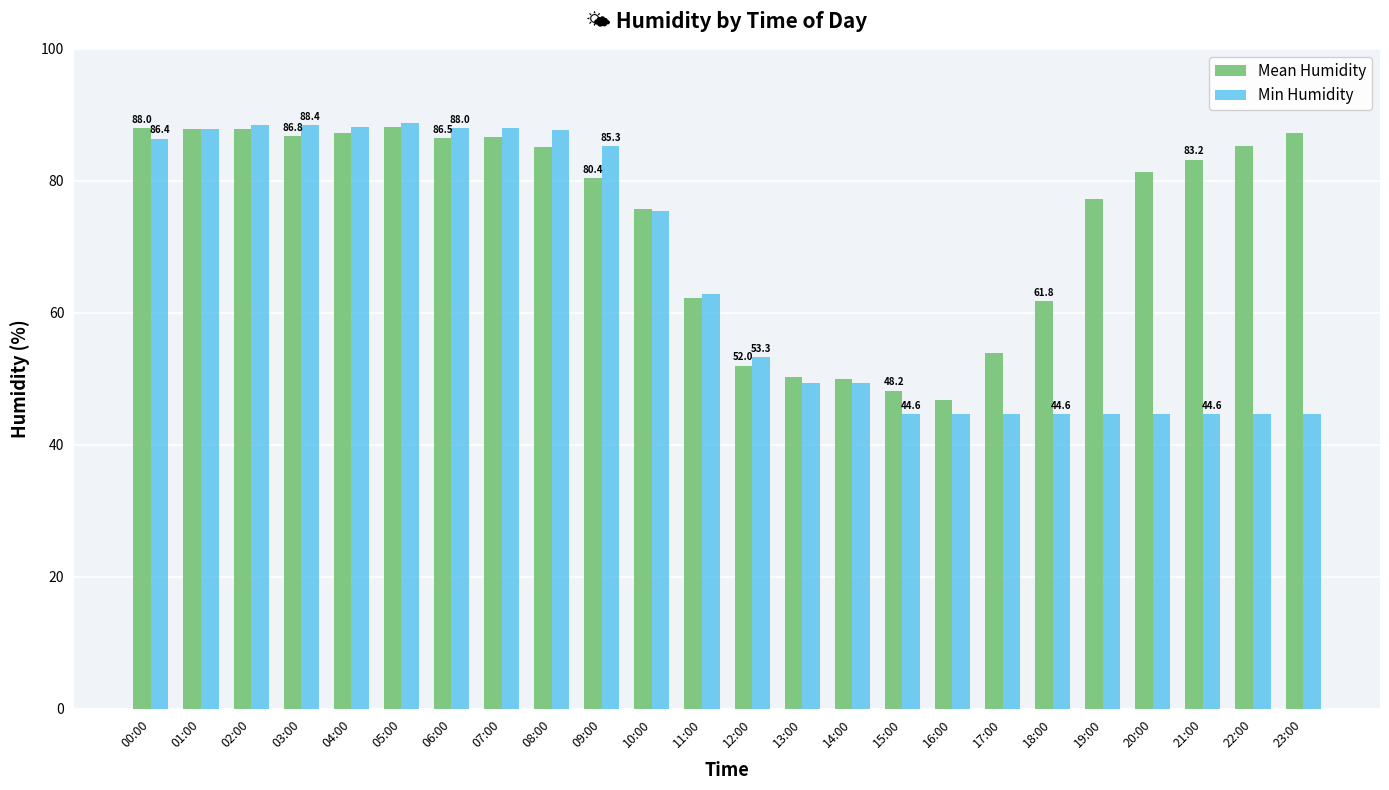

What is the maximum value shown in the chart?

88.8